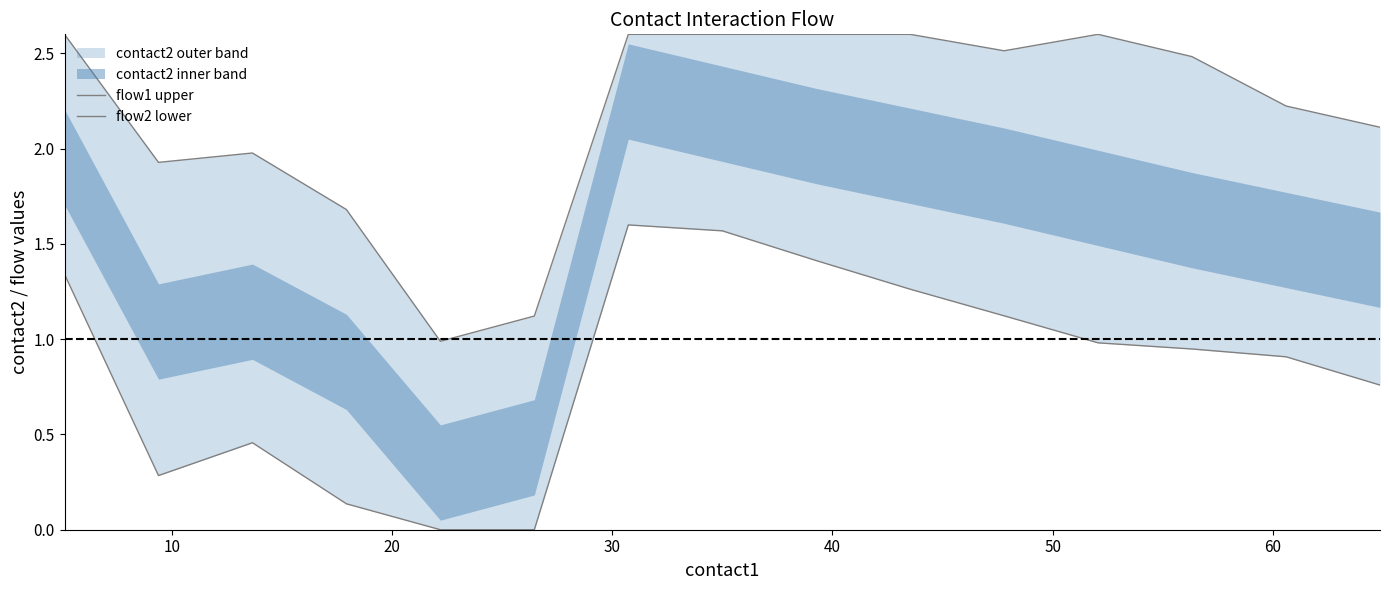

How many series are shown in this chart?

2